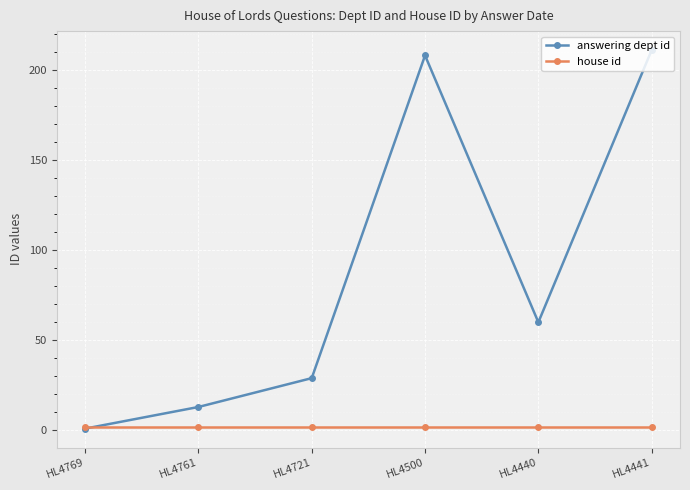

Between HL4769 and HL4761, which series saw the biggest shift?

answering dept id